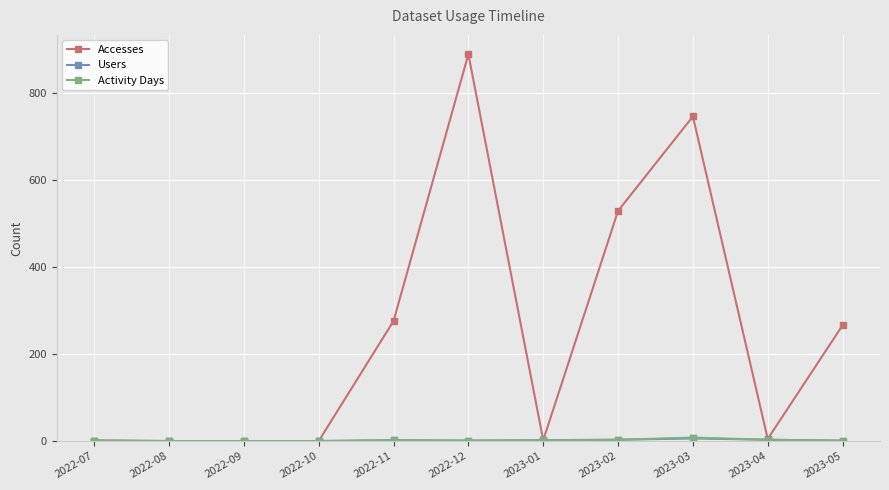

What is the spread (max minus min) of values at 2022-12?

888